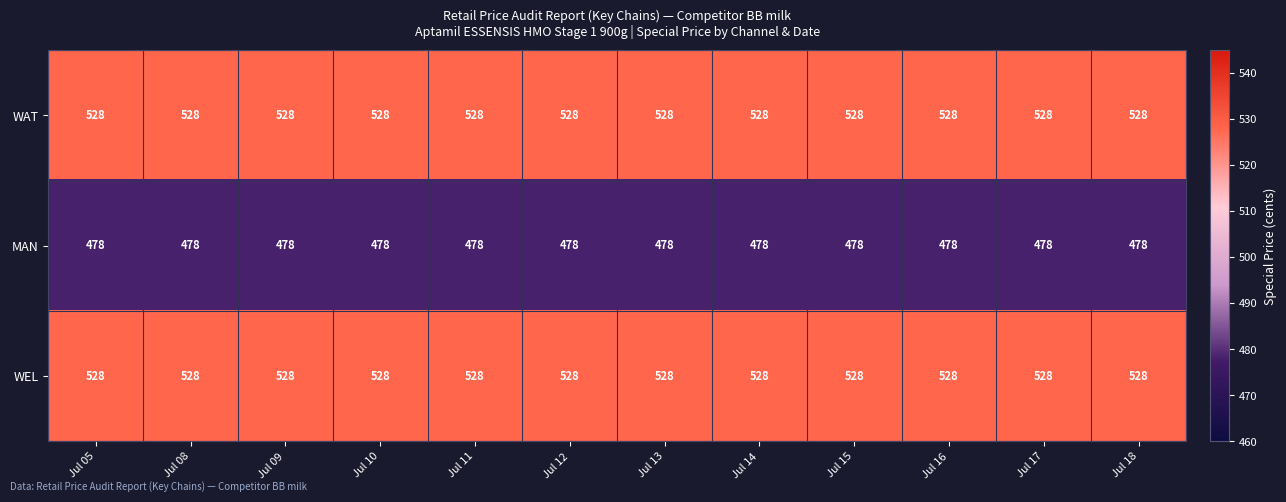

What is the greatest value displayed?

528